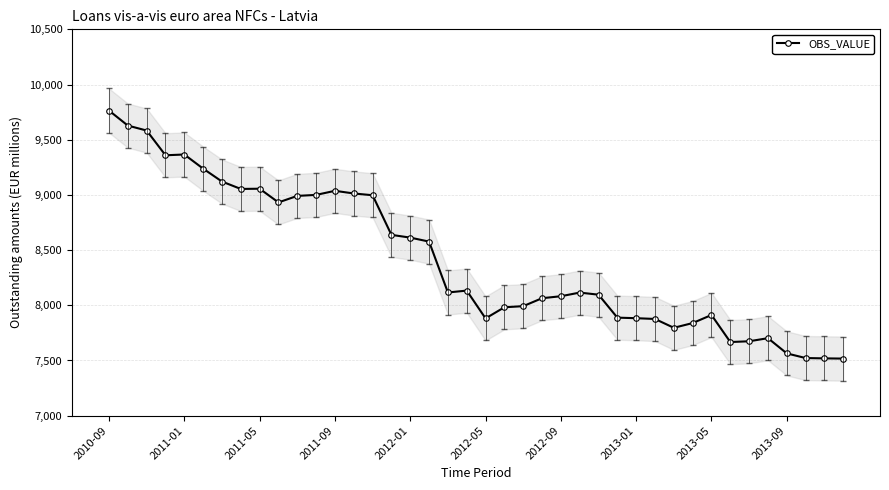

How many lines are shown in the chart?

1